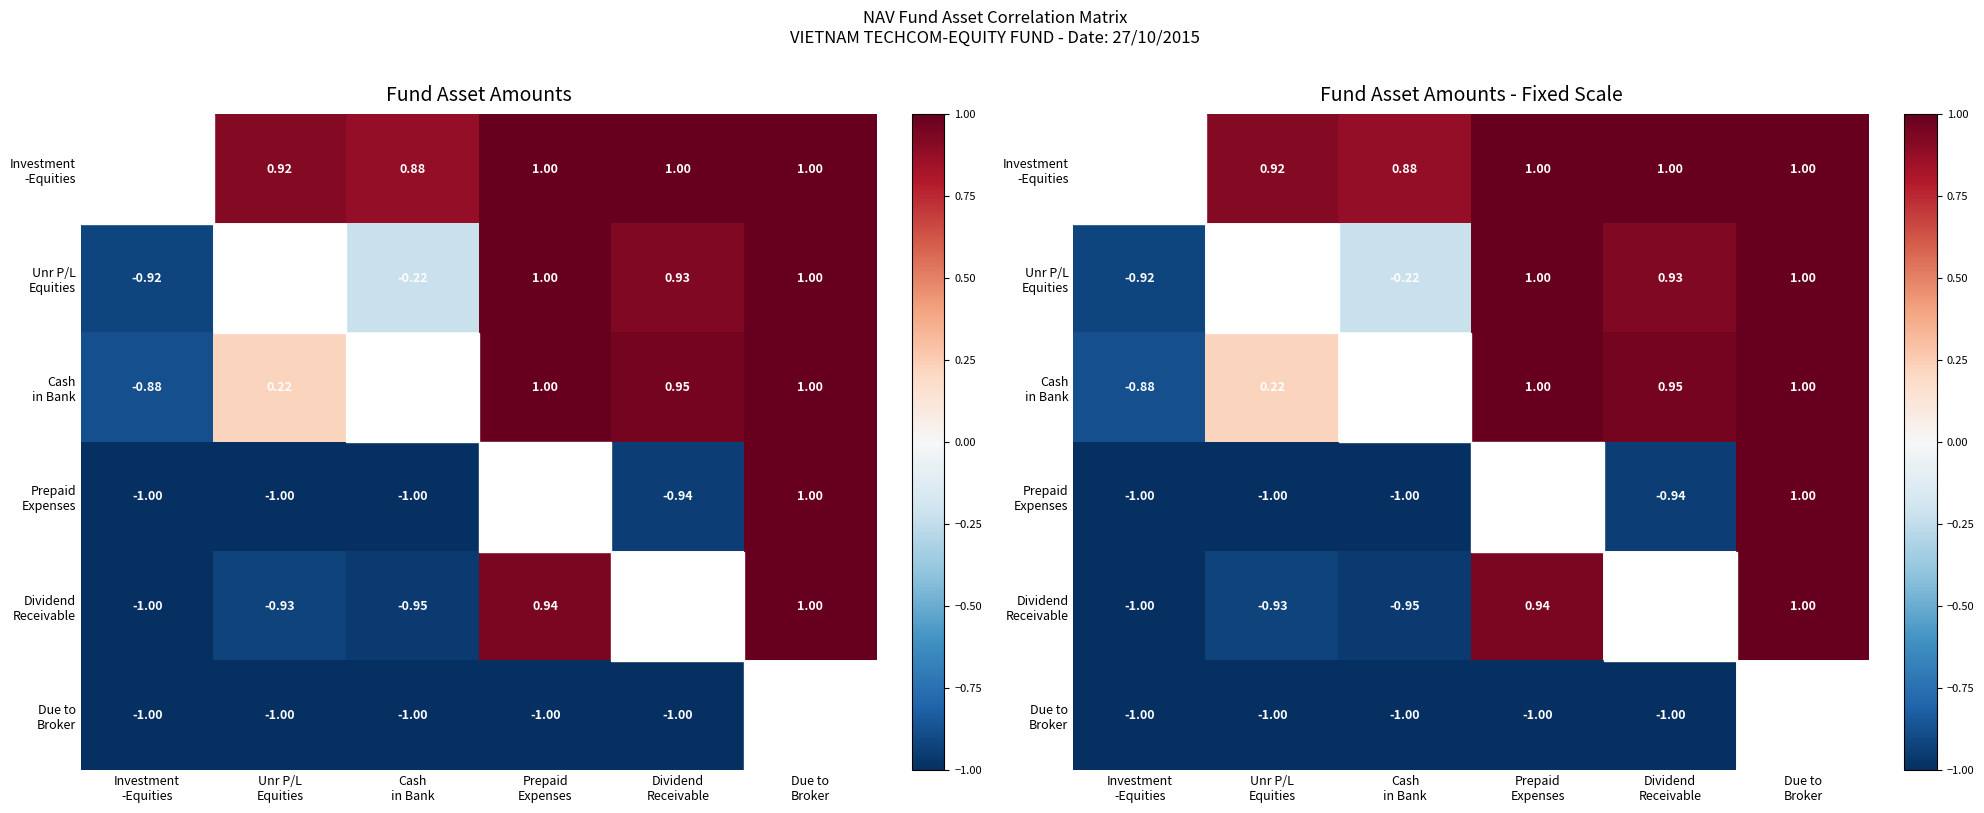

What is the total value across all series at Cash
in Bank?

-2.3